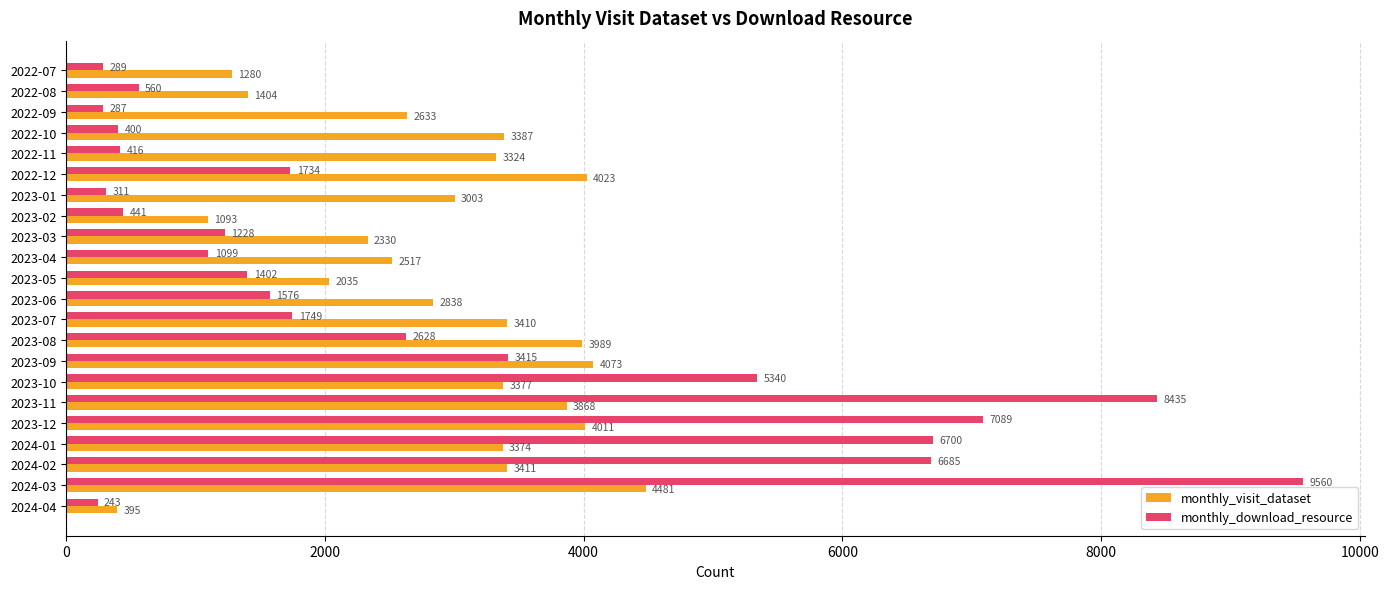

At which category is the sum across all series the highest?

2024-03